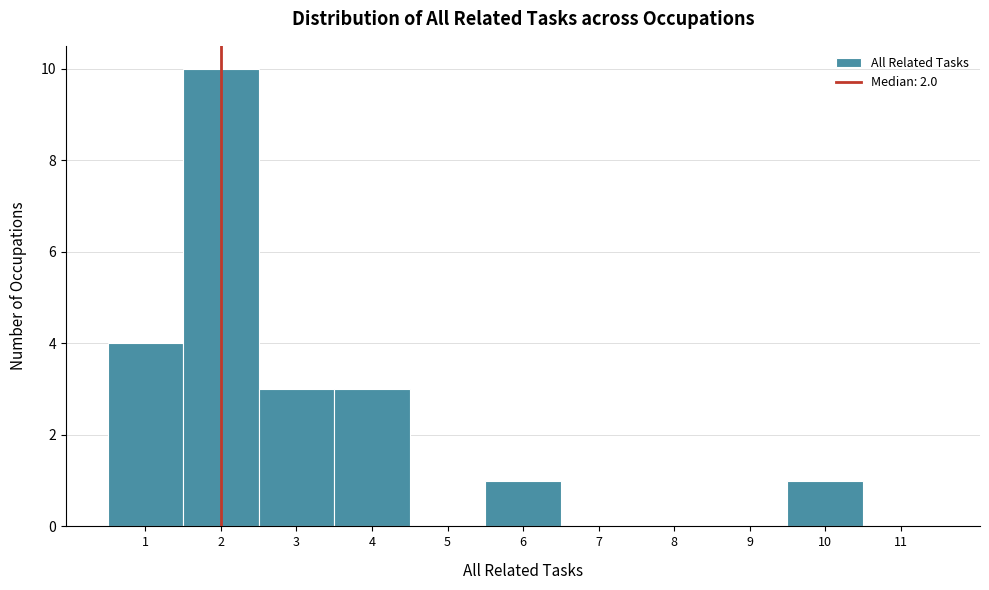

How tall is the bar that spans 0.5 to 1.5 on the x-axis? The values are not printed on the chart, so give them approximately, as read against the axis.

4